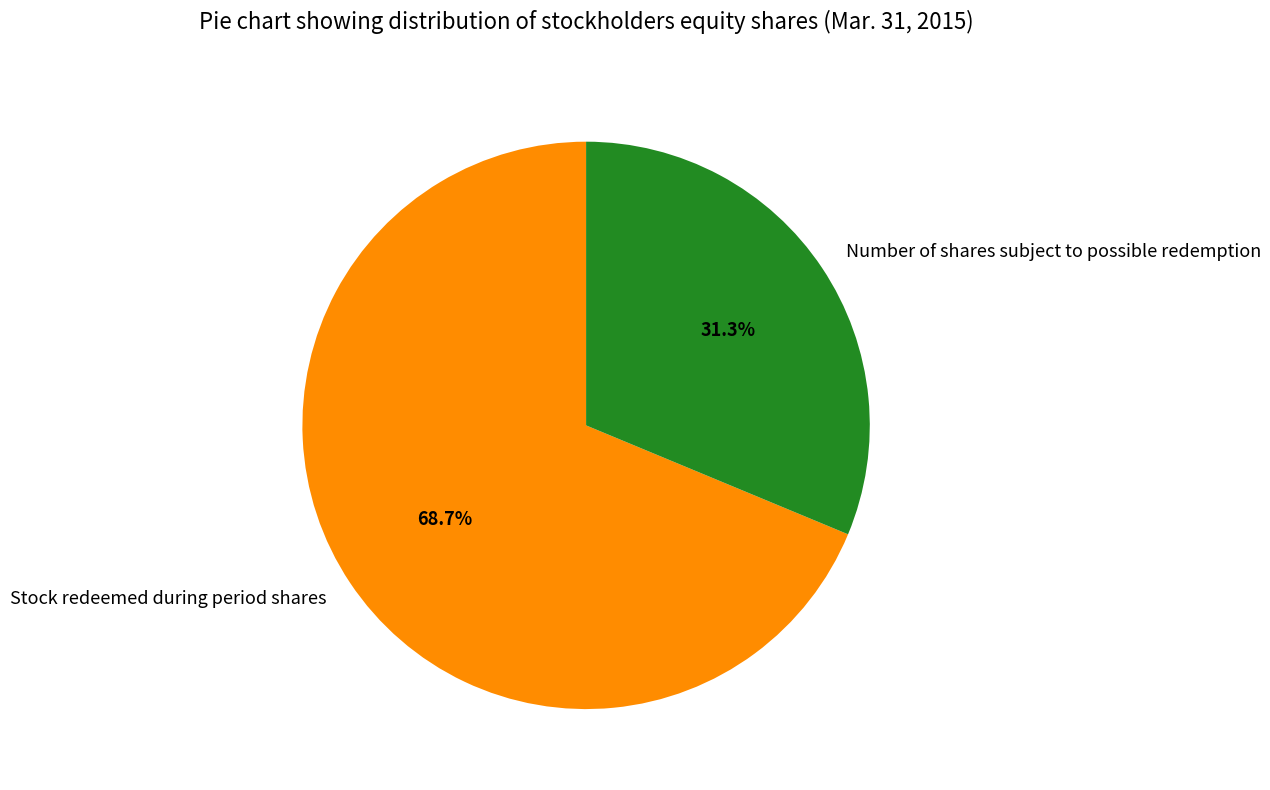

What is the ratio of the value at Number of shares subject to possible redemption to the value at Stock redeemed during period shares?

0.5